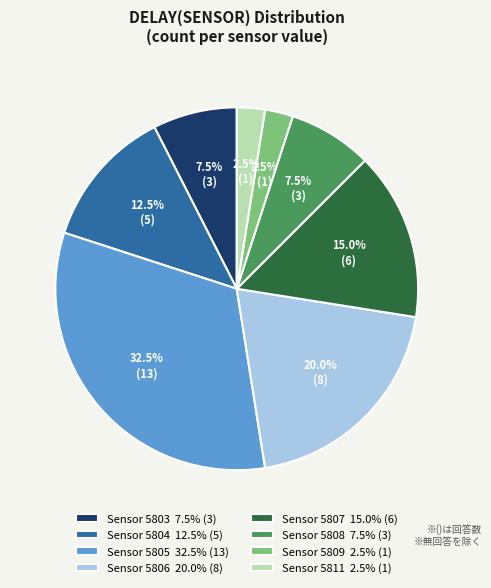

Approximately how many times larger is the value at Sensor 5809 2.5% (1) compared to Sensor 5811 2.5% (1)?

1.0